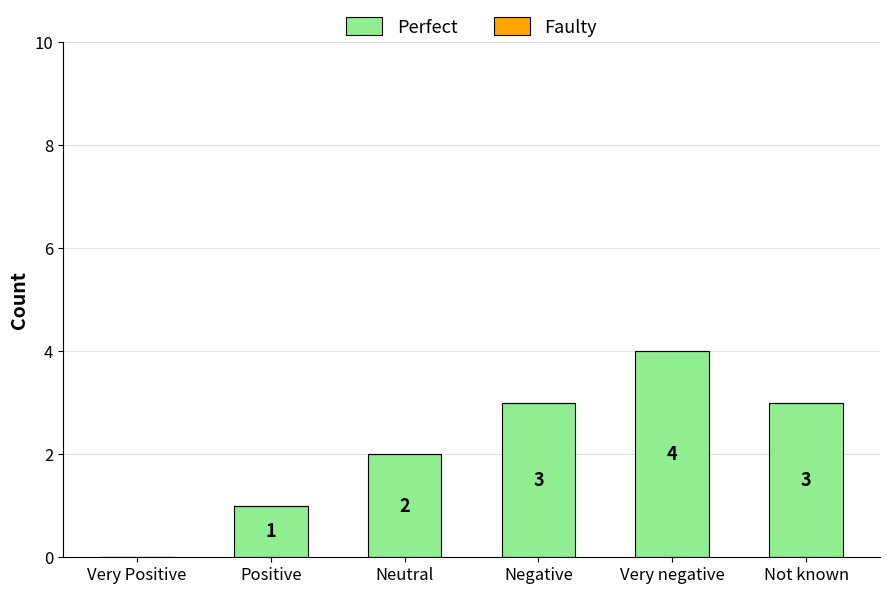

What is the greatest value displayed?

4